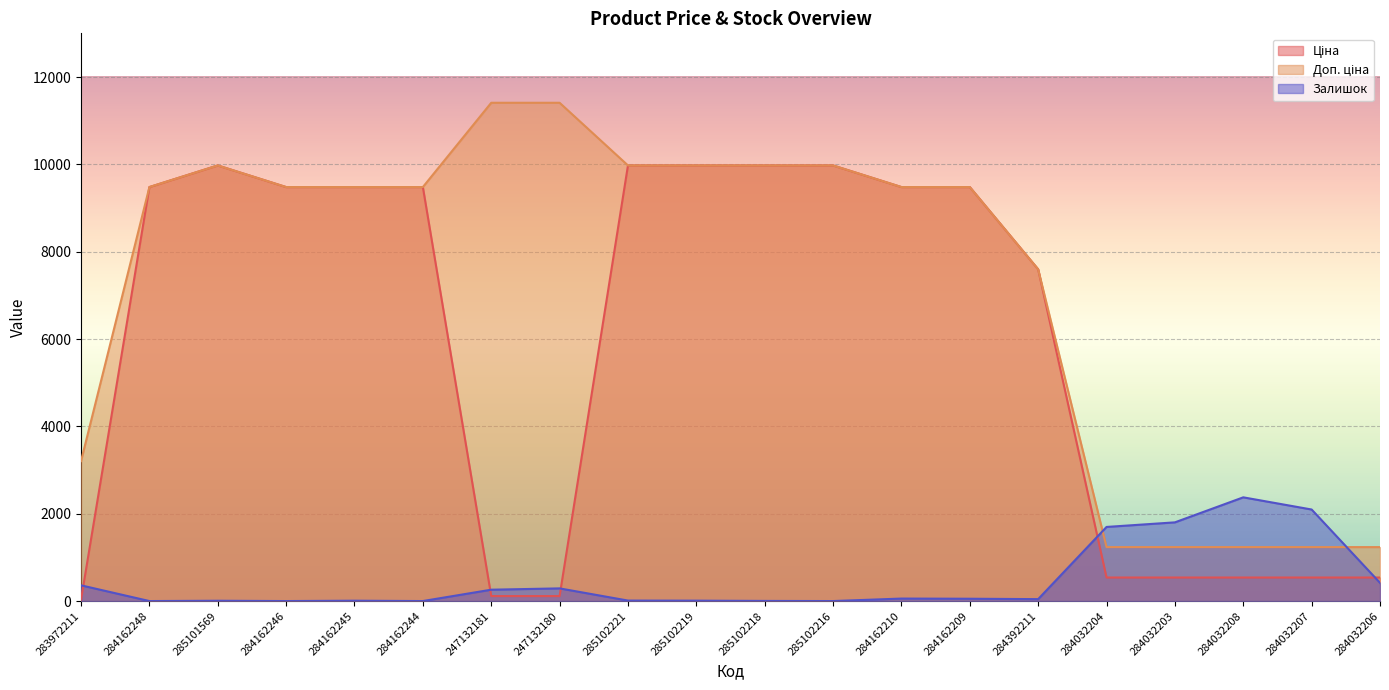

How many data points in Доп. ціна are above 9480?

13